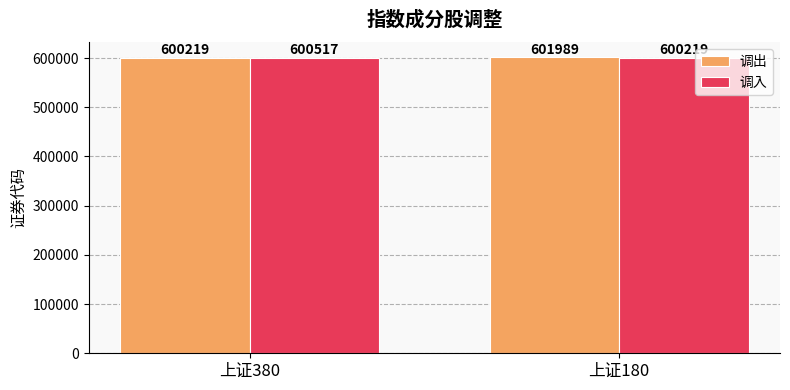

Reading right to left, what are all the values shown in this chart?

调出: 上证180=601989	上证380=600219
调入: 上证180=600219	上证380=600517